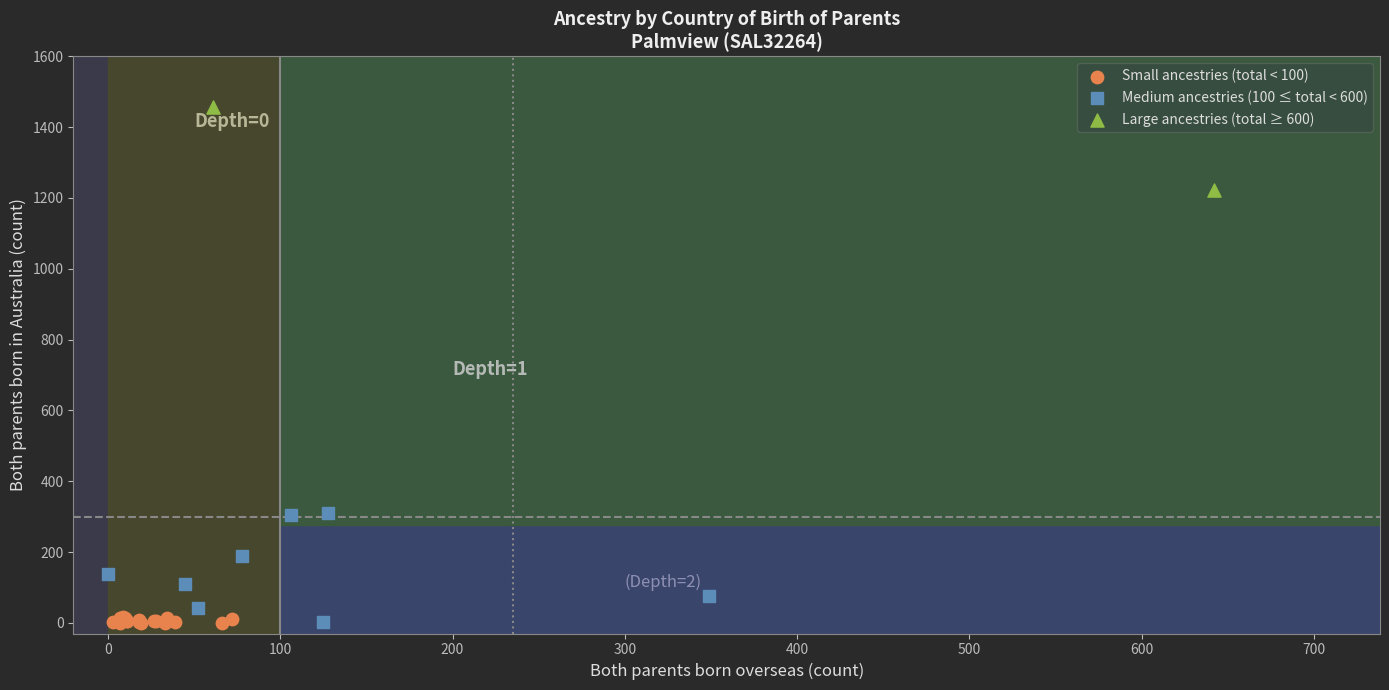

Which series has the largest Y range (max minus min)?

Medium ancestries (100 ≤ total < 600)